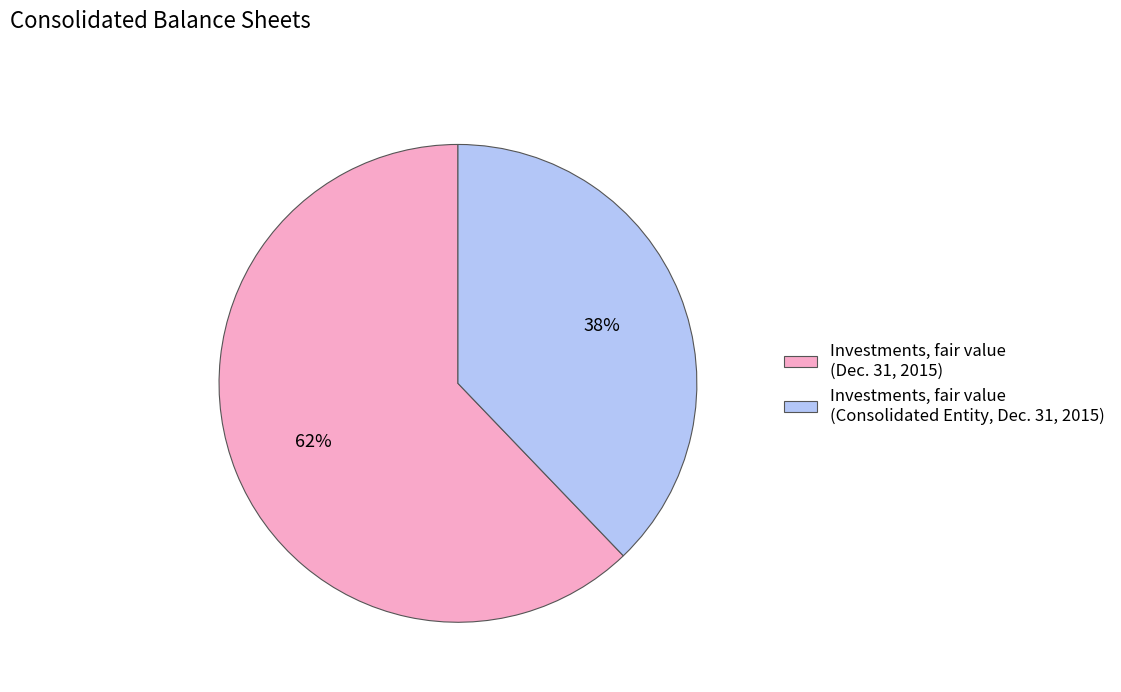

Rank the categories by value from lowest to highest.

Investments, fair value (Consolidated Entity, Dec. 31, 2015), Investments, fair value (Dec. 31, 2015)